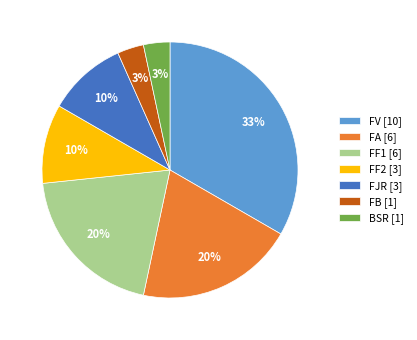

Count the number of slices in the pie.

7